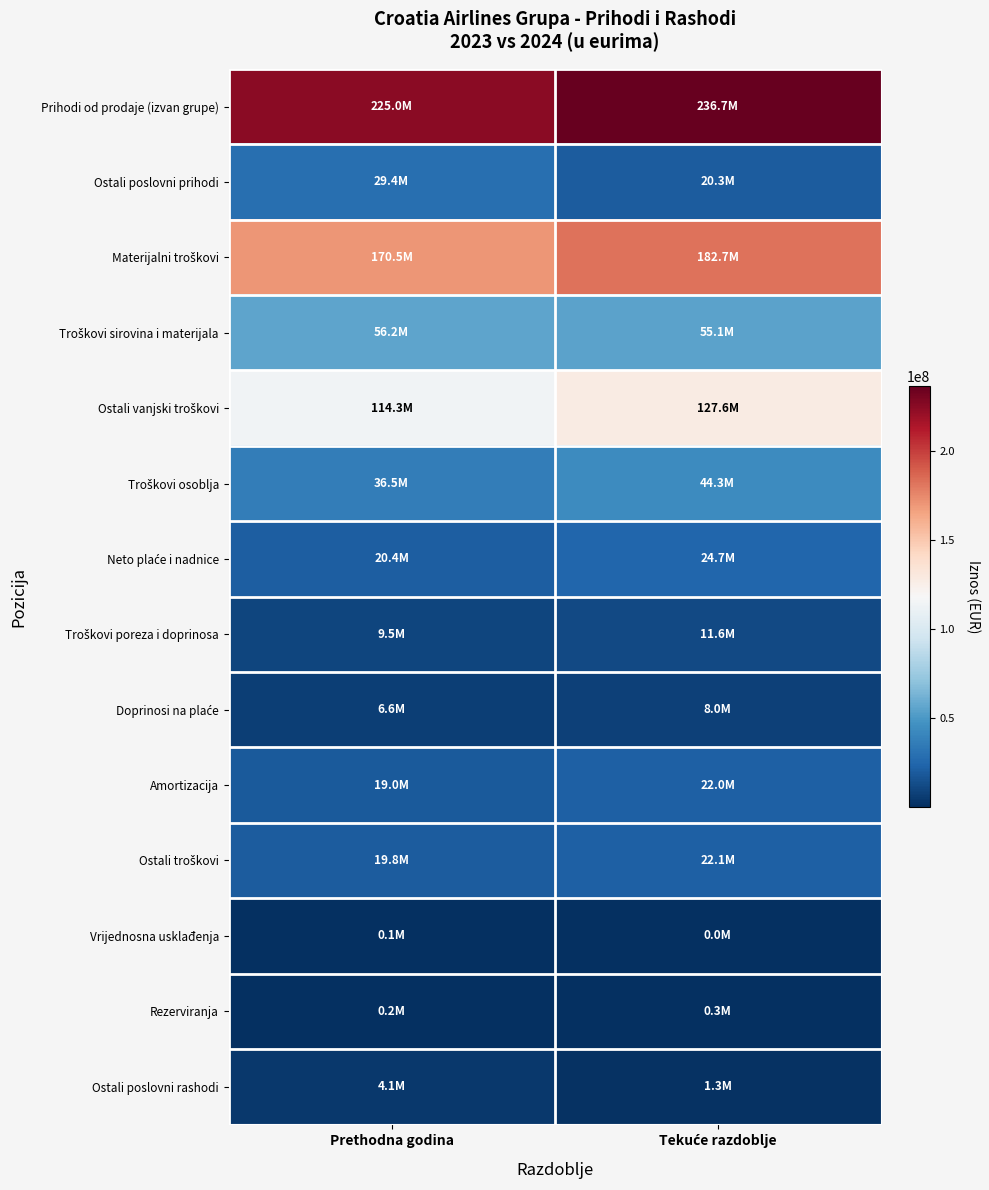

What is the total value across all series at Tekuće razdoblje?

756511488